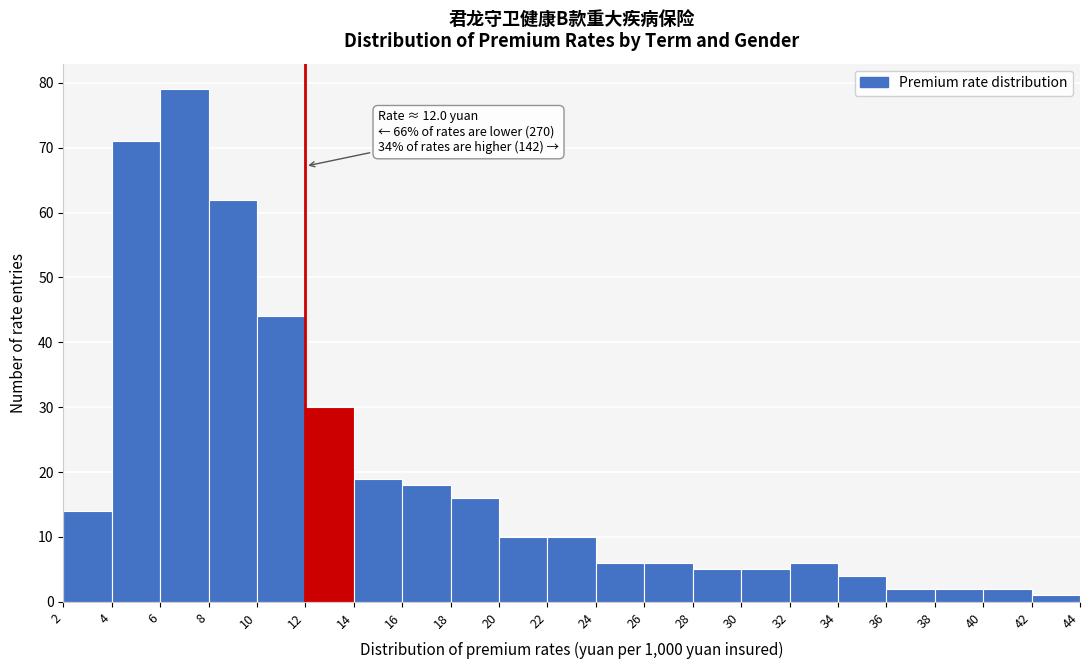

Which range on the x-axis has the tallest bar?

6 to 8